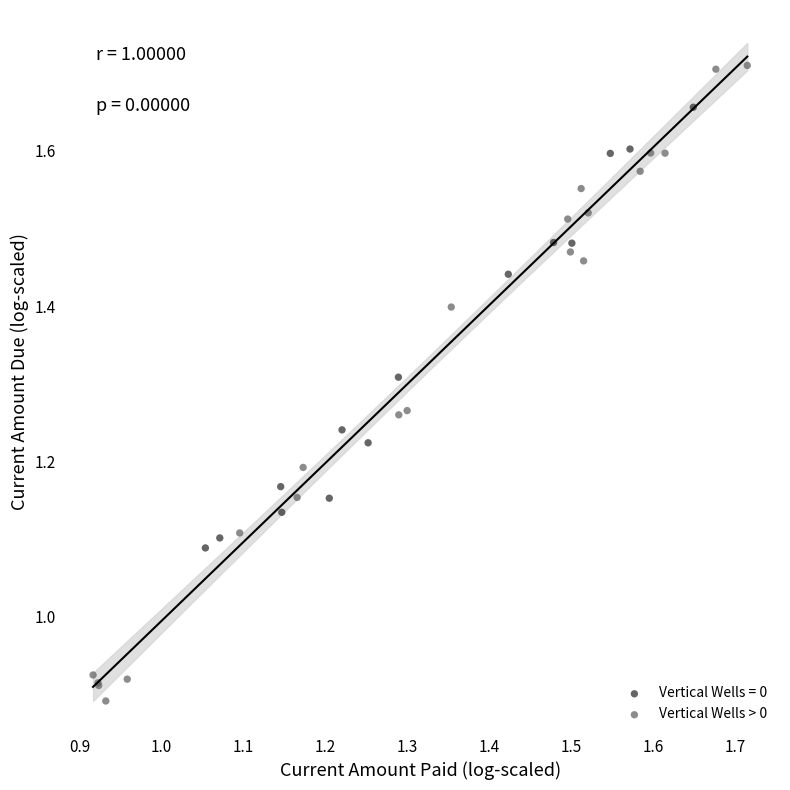

Which series contains the highest Y value?

Vertical Wells > 0